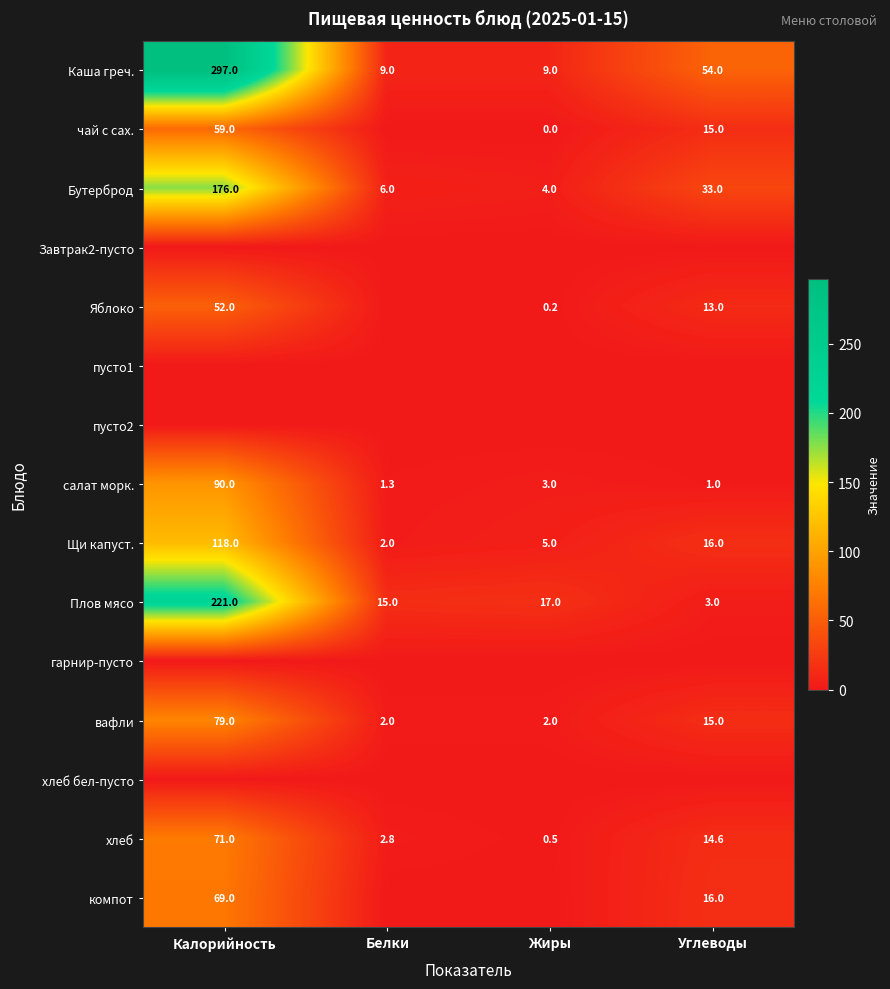

At which label is Бутерброд closest to 90?

Углеводы